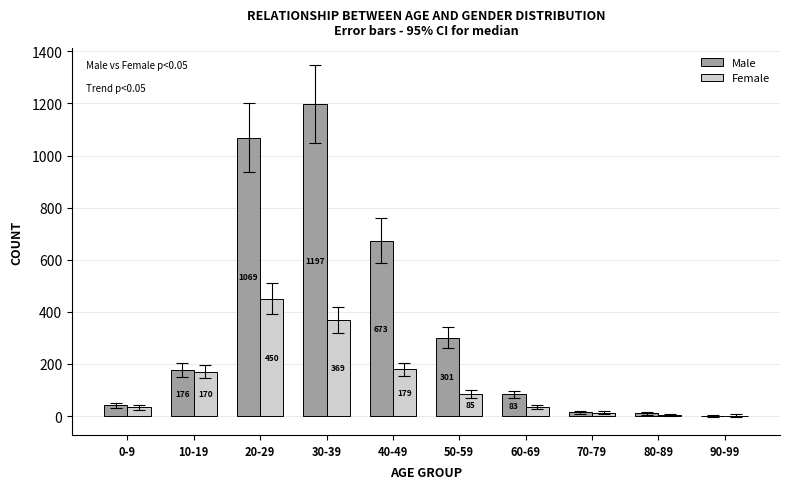

Are the bars horizontal?

No